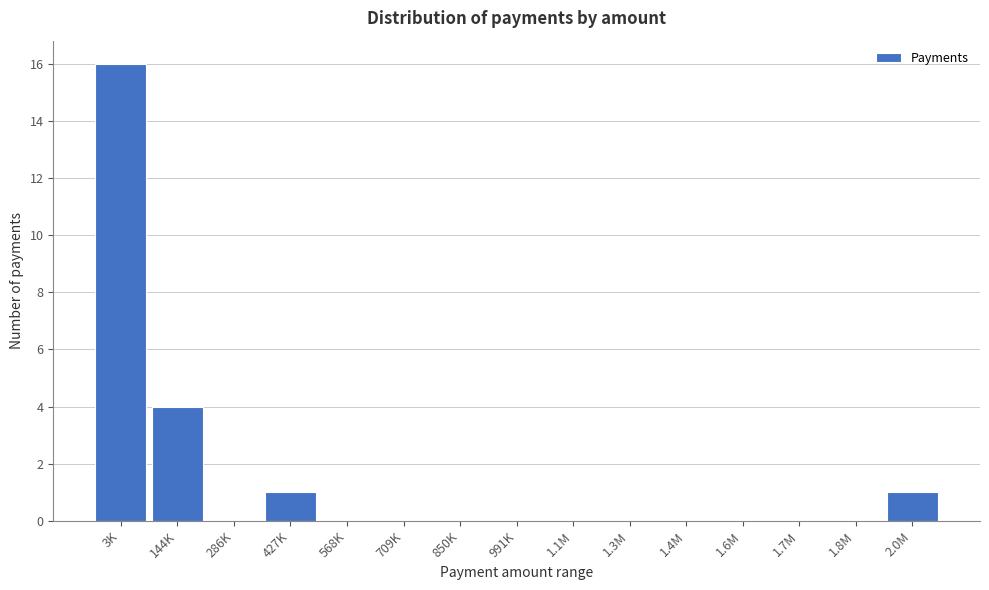

Reading right to left, extract all data points from this chart.

2.0M=1	1.8M=0	1.7M=0	1.6M=0	1.4M=0	1.3M=0	1.1M=0	991K=0	850K=0	709K=0	568K=0	427K=1	286K=0	144K=4	3K=16